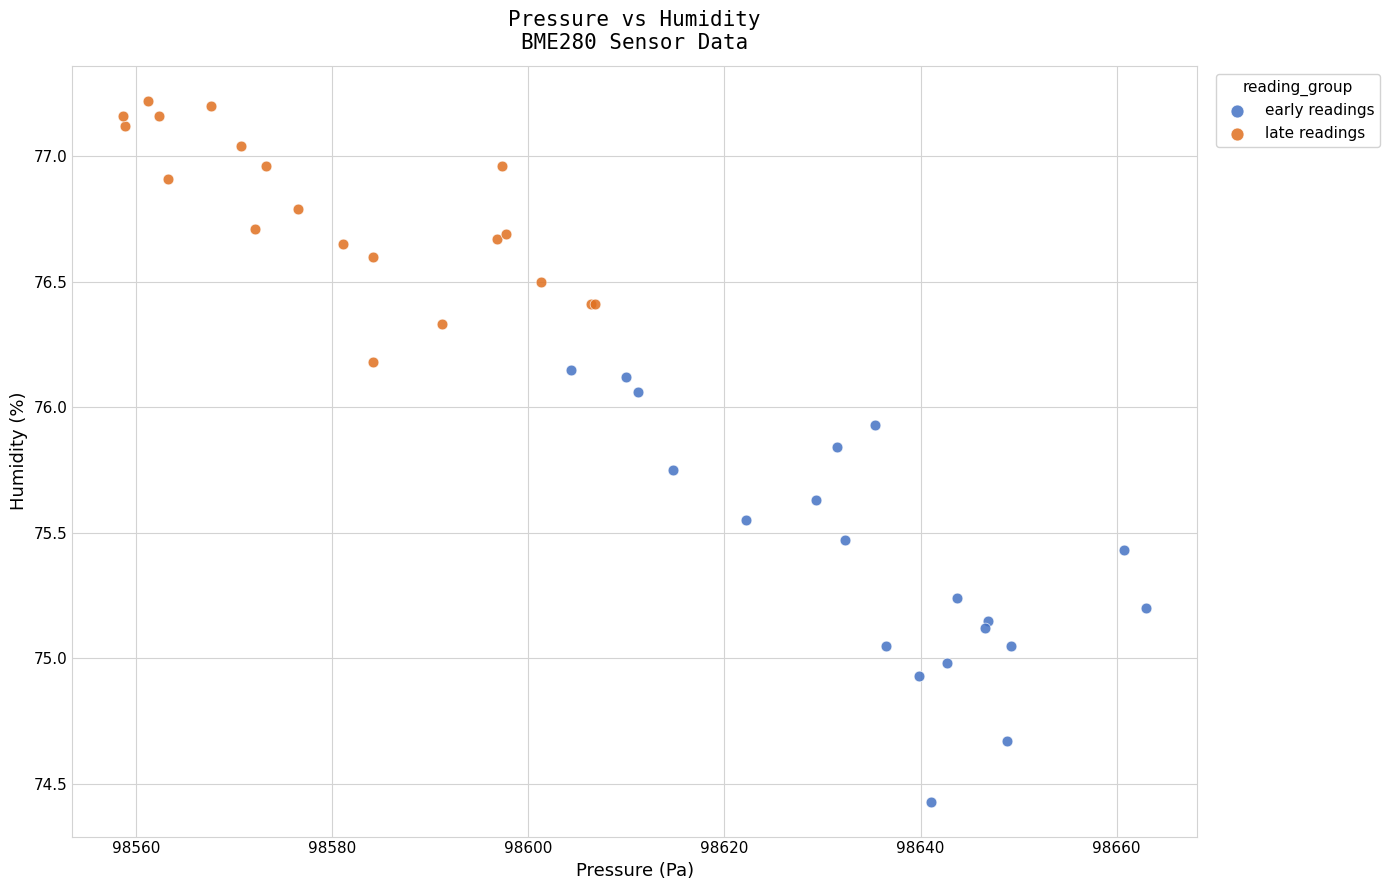

Which series has the widest spread of Y values?

early readings